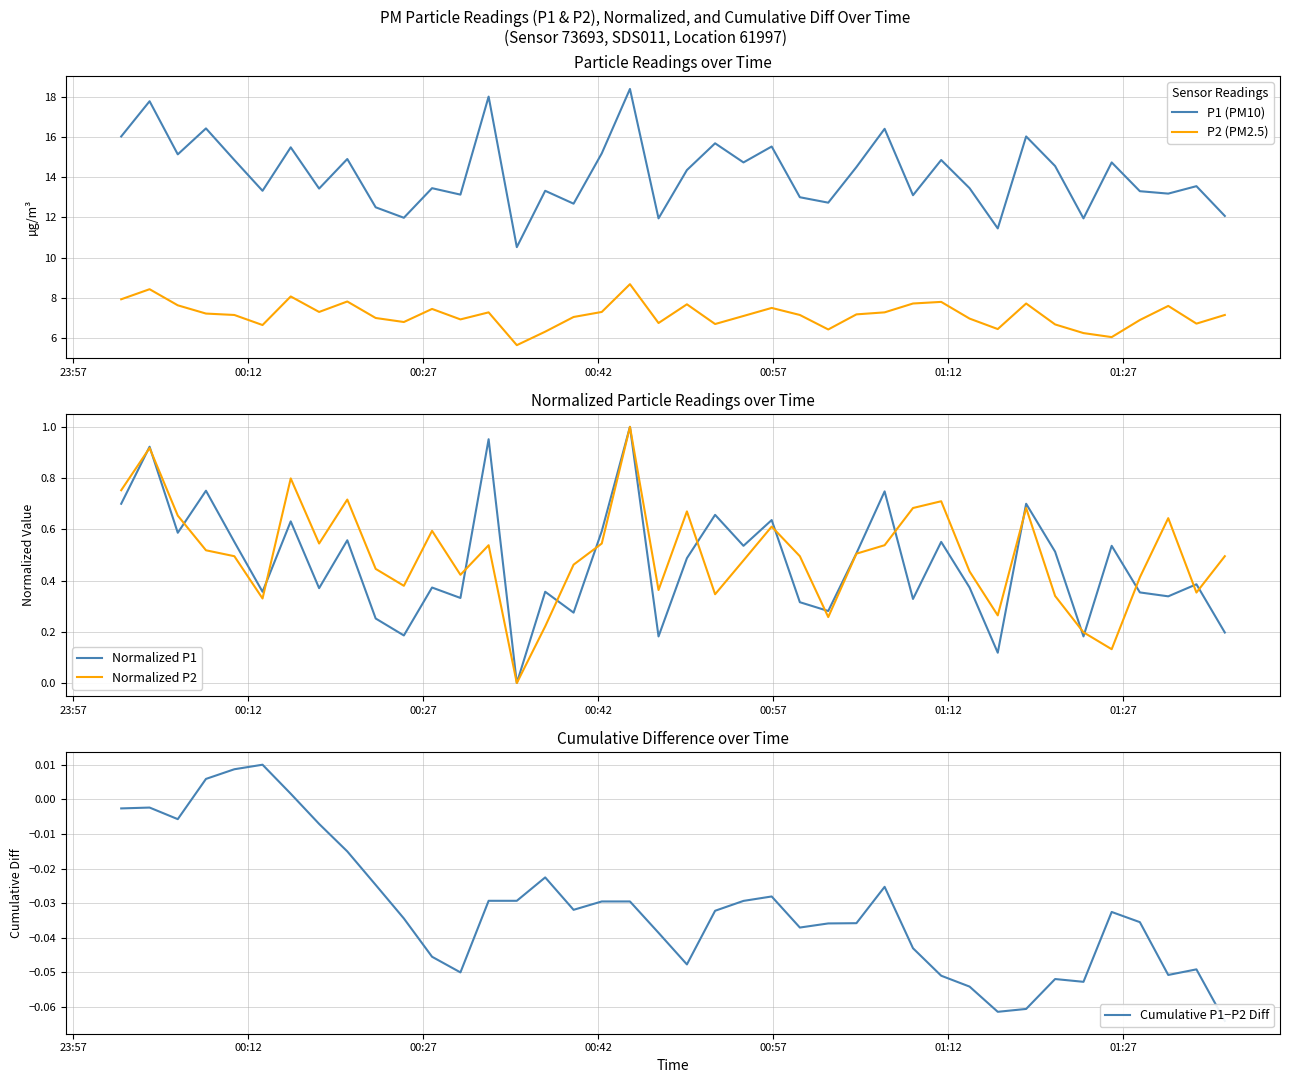

True or false: P1 (PM10) and P2 (PM2.5) intersect in this chart.

False